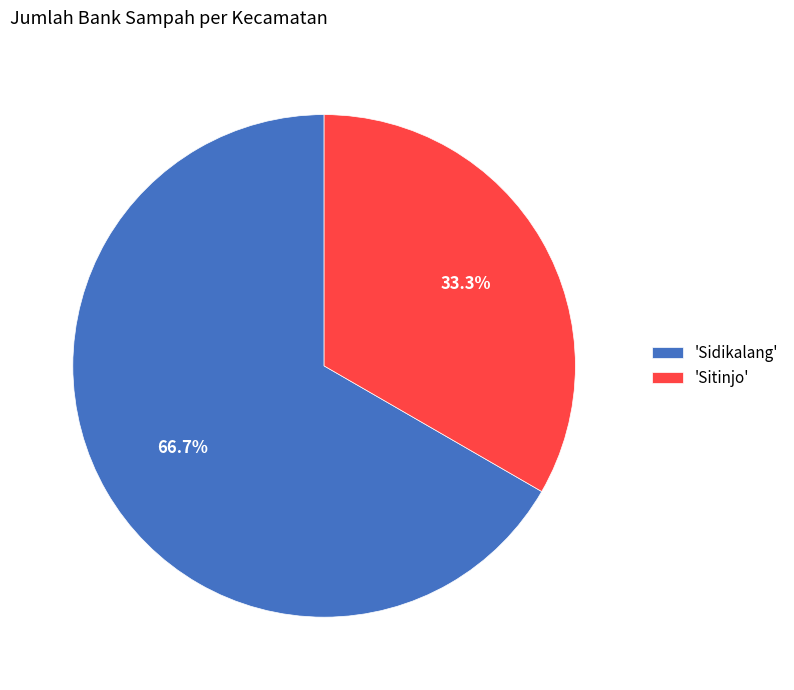

Is the sum of 'Sitinjo' and 'Sidikalang' greater than half?

Yes